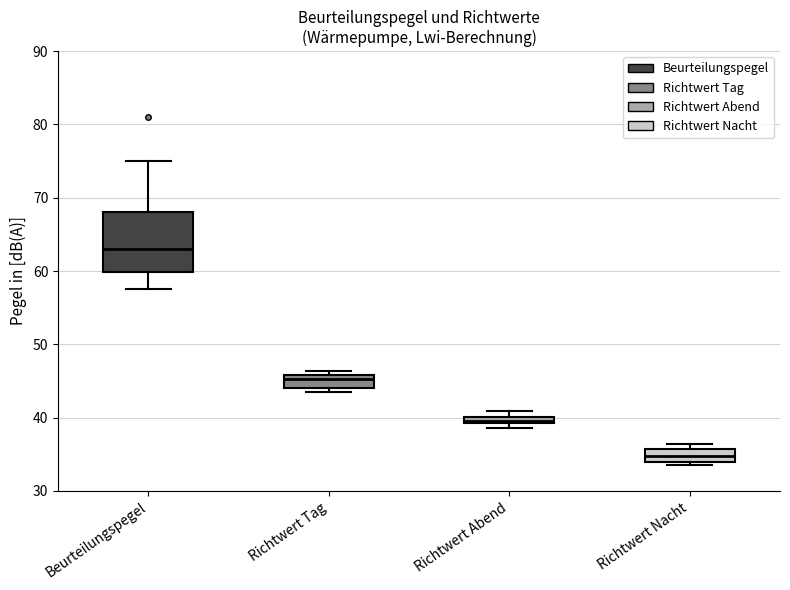

Which box has the lowest median line?

Richtwert Nacht